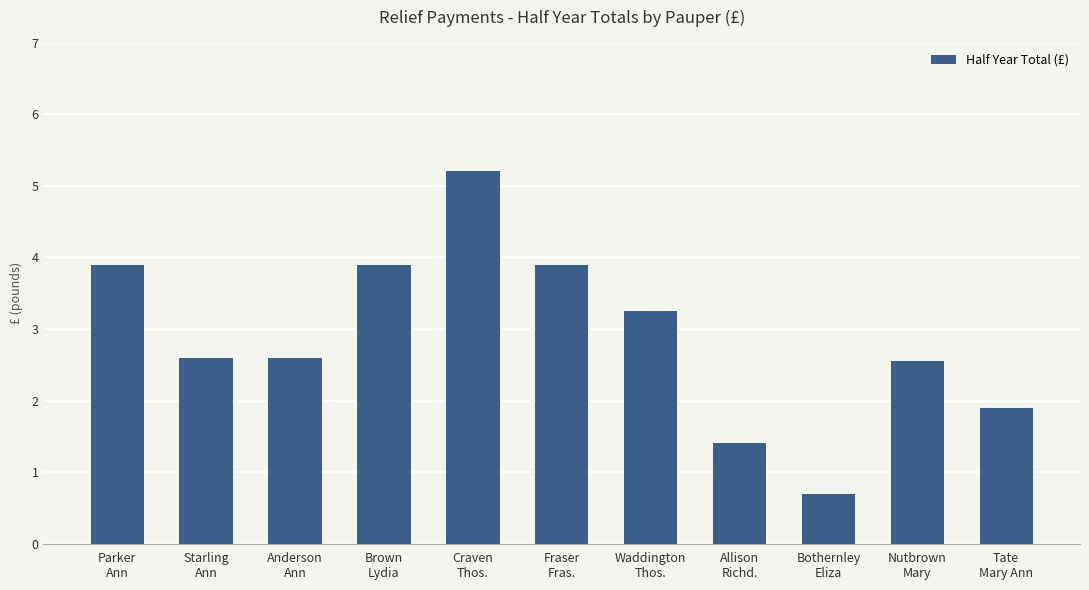

At which label does the data first exceed 2?

Parker
Ann